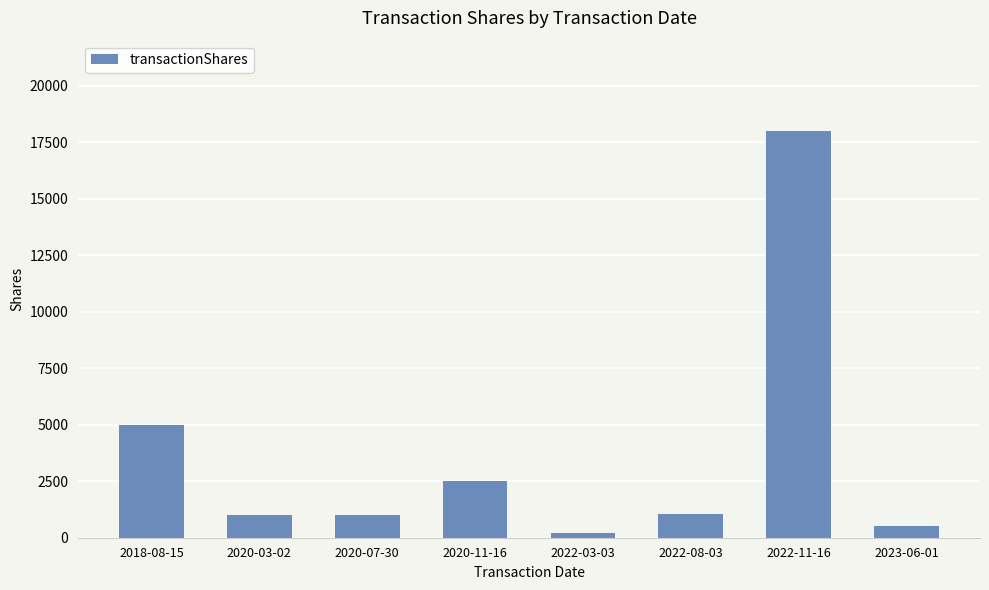

The value at 2020-11-16 is 2500. True or false?

True